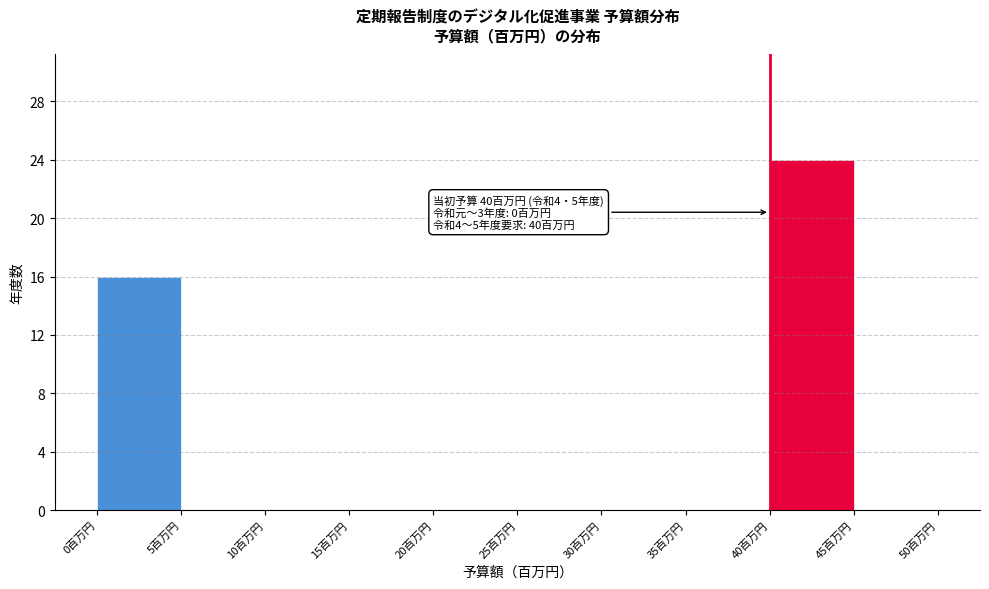

Over which range of the x-axis is the bar tallest?

40 to 45